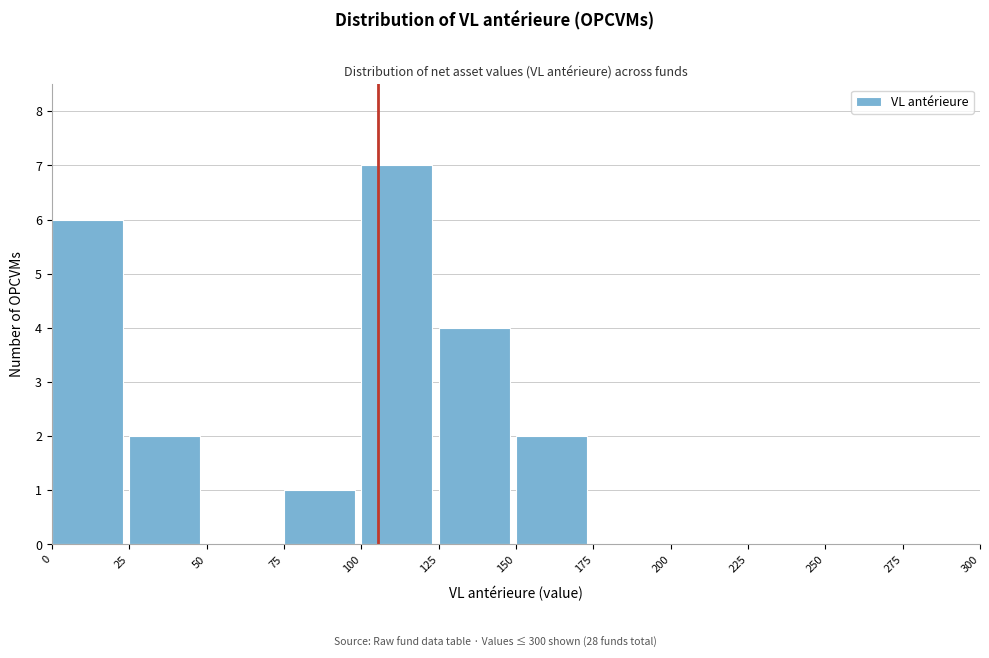

Over which range of the x-axis is the bar tallest?

100 to 125